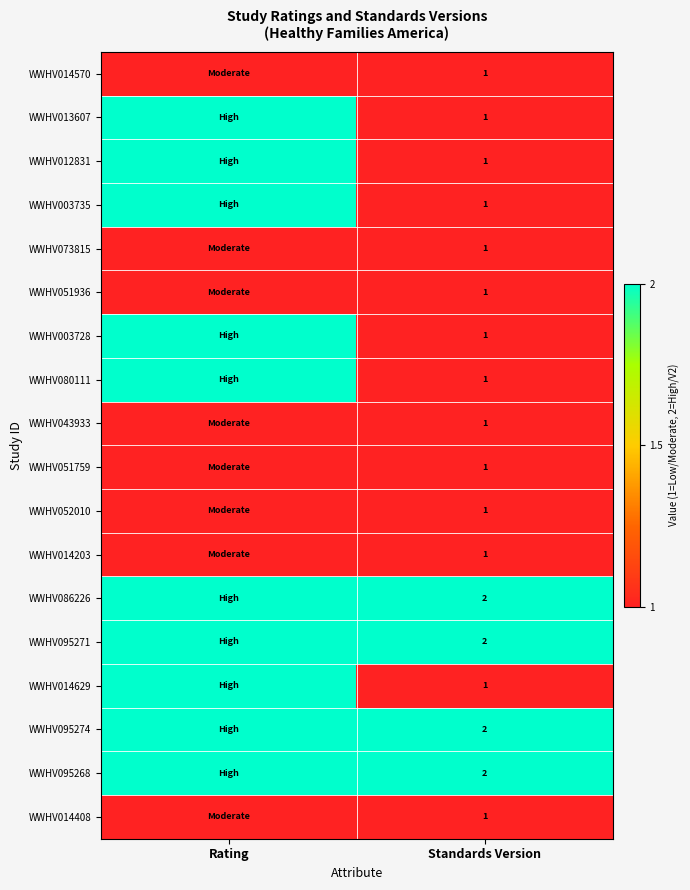

True or false: WWHV095274 has a value of 3 at Standards Version.

False